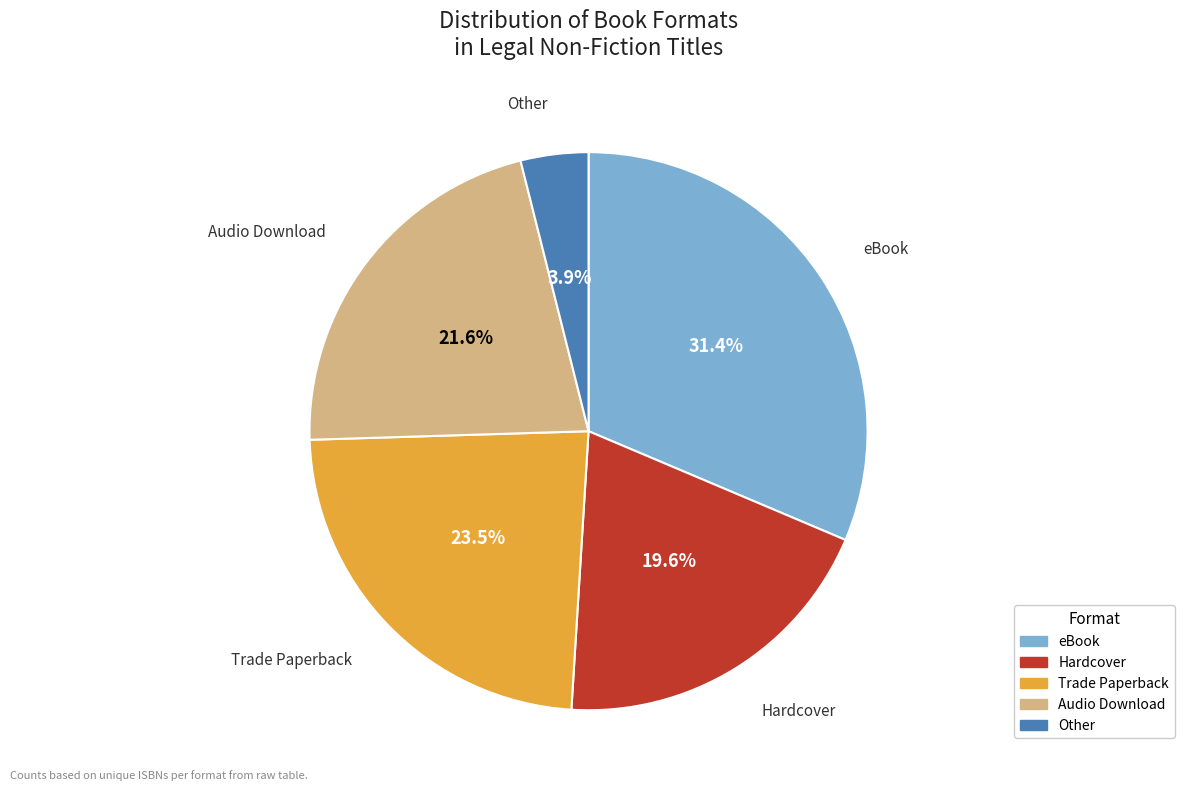

To the nearest percent, what is the combined percentage of Audio Download and Trade Paperback?

45%